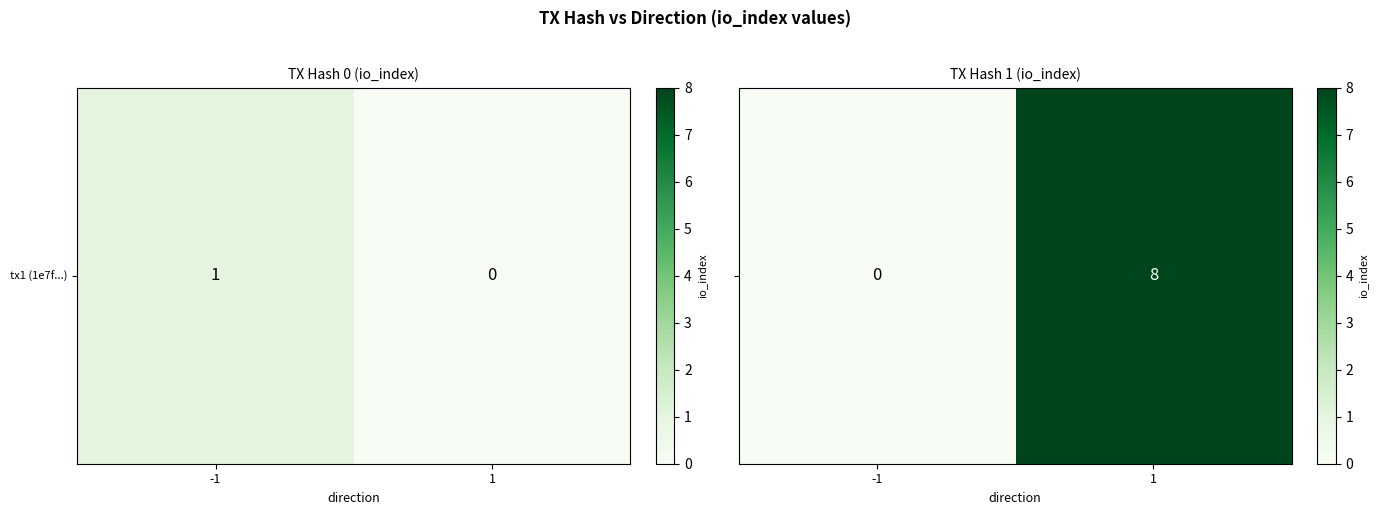

What is the sum of the values at 1 and -1?

8